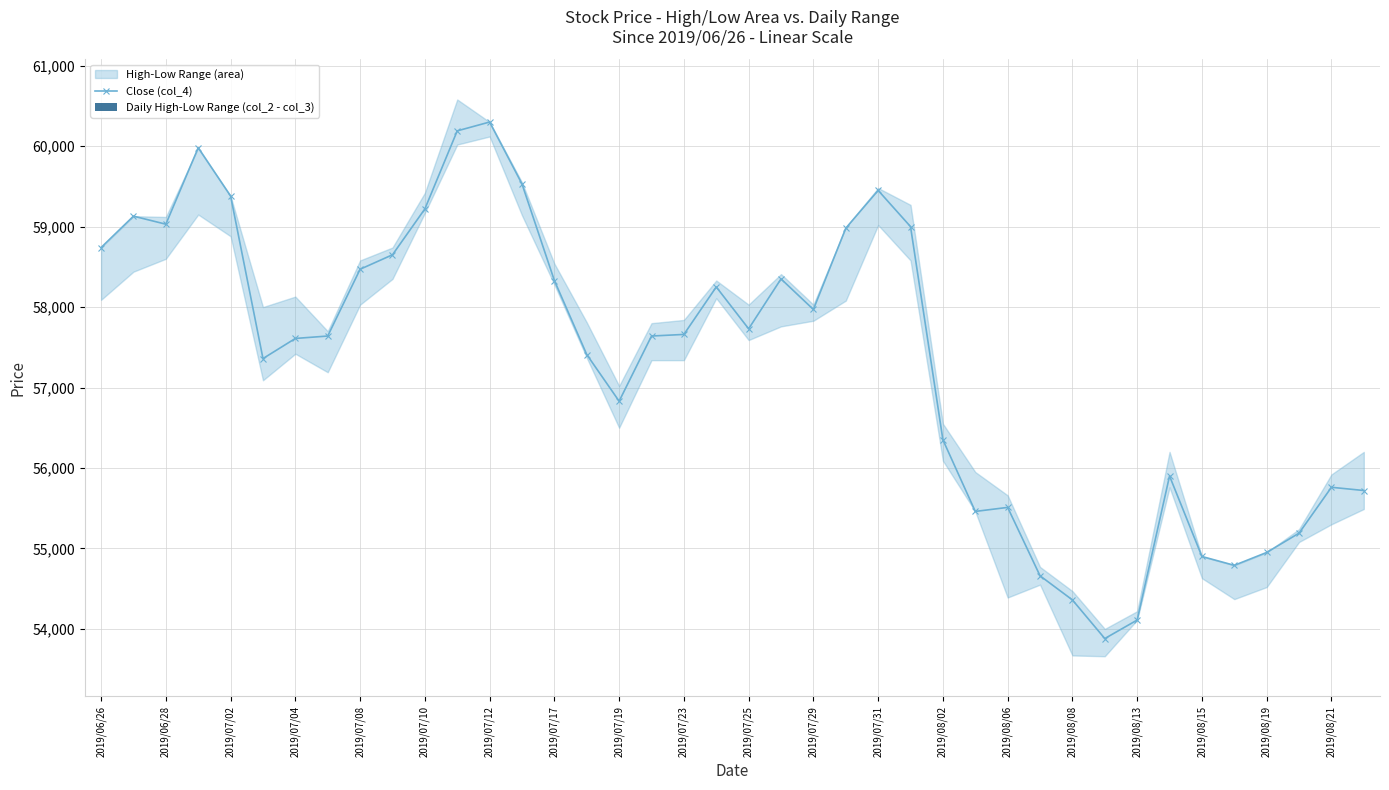

True or false: Close (col_4) has more than 1 interior local peaks.

True